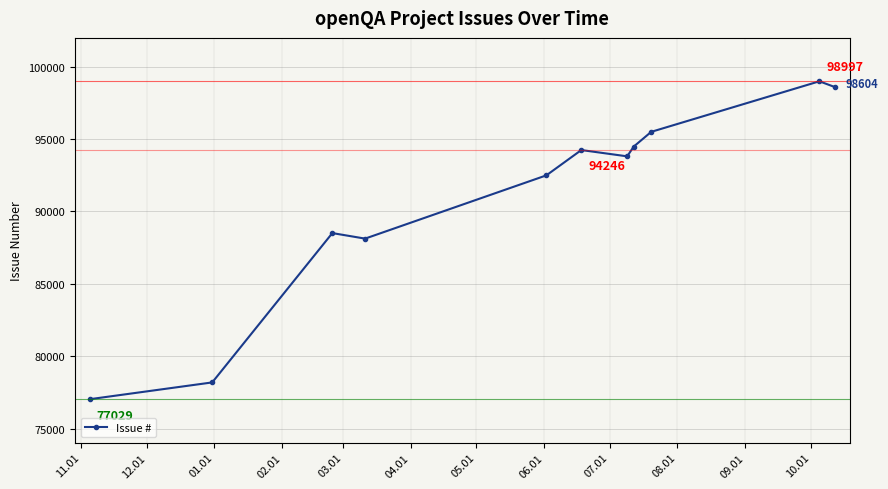

What is the maximum value shown in the chart?

98997